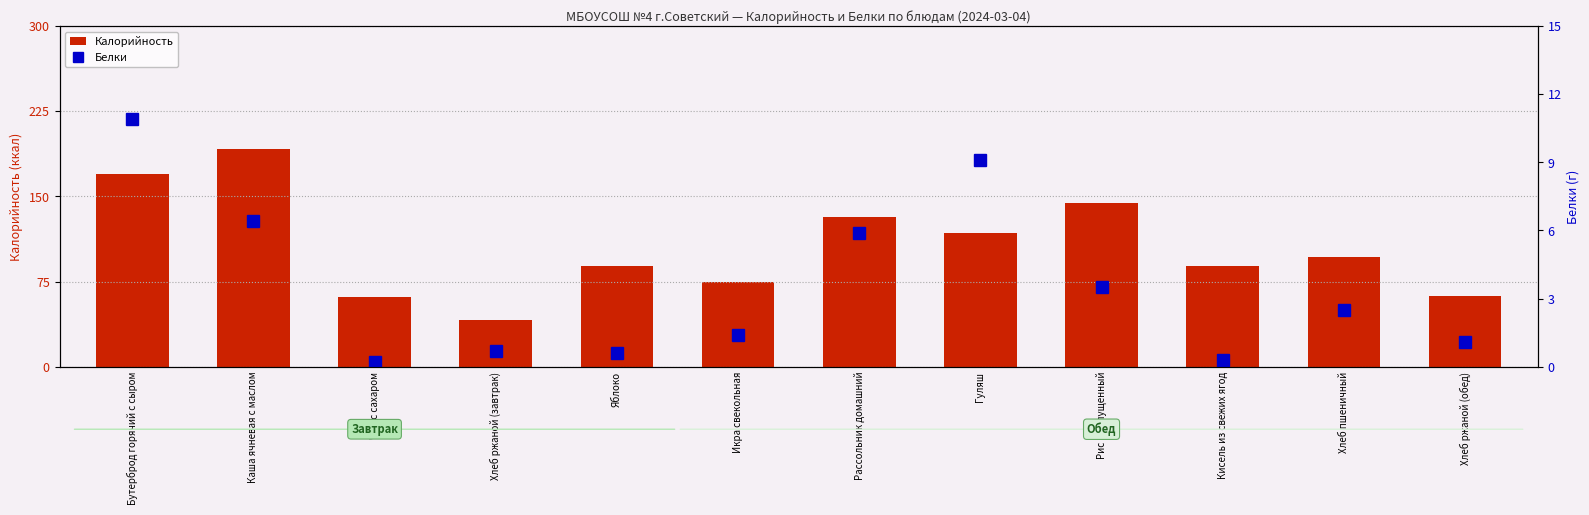

What is the difference between the highest and lowest values at Яблоко?

88.4